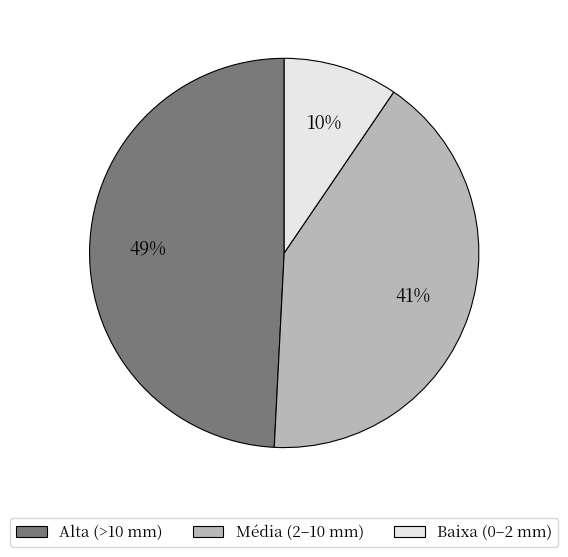

To the nearest percent, what is the average slice percentage?

33%